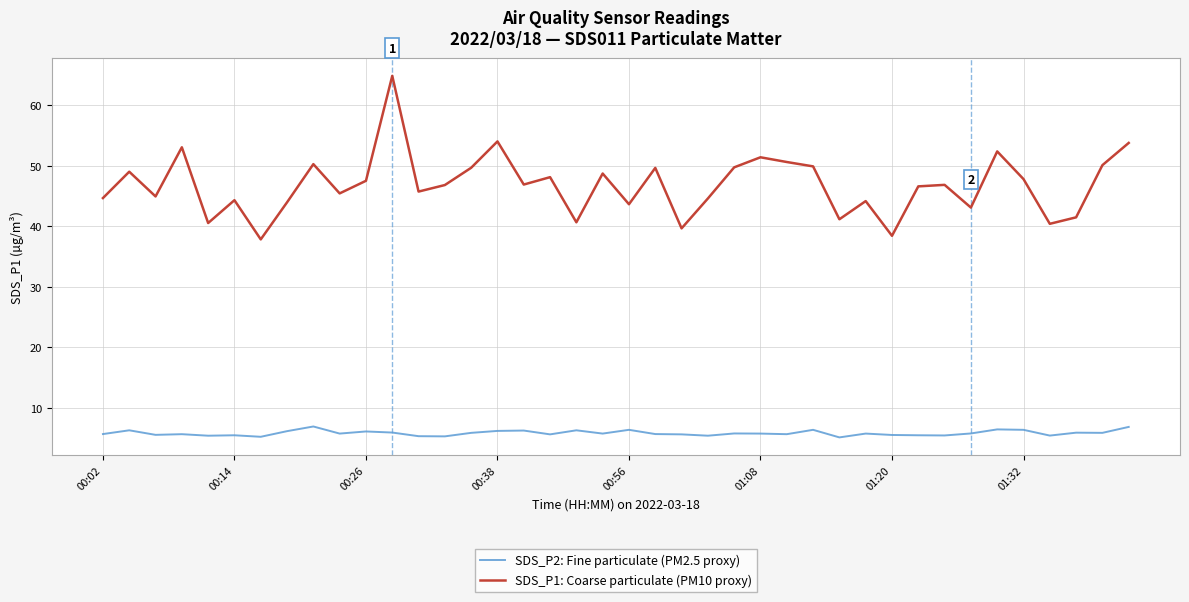

What is the sum of all SDS_P1: Coarse particulate (PM10 proxy) values?

1871.8